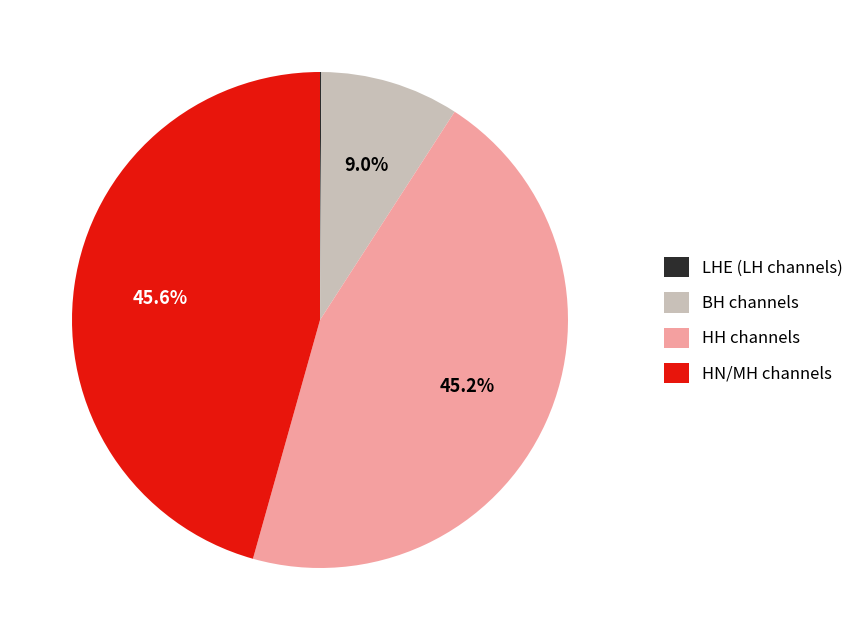

Is there a majority slice in this chart?

No